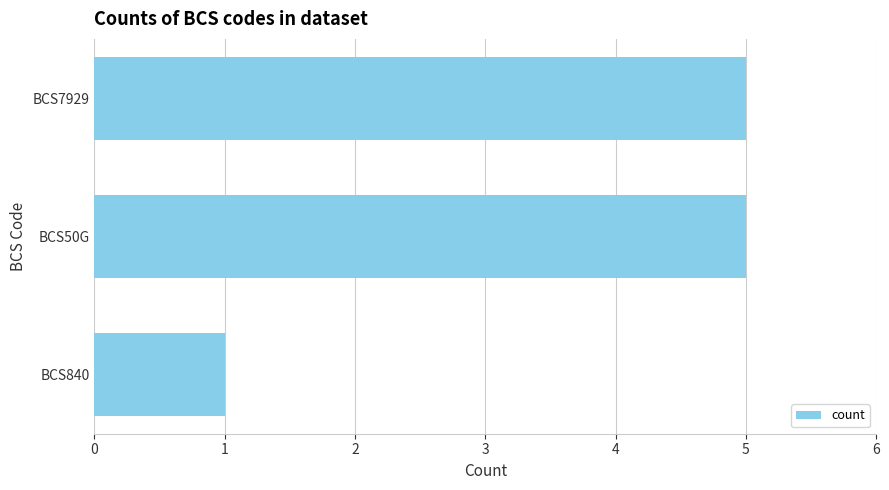

What is the maximum value shown in the chart?

5